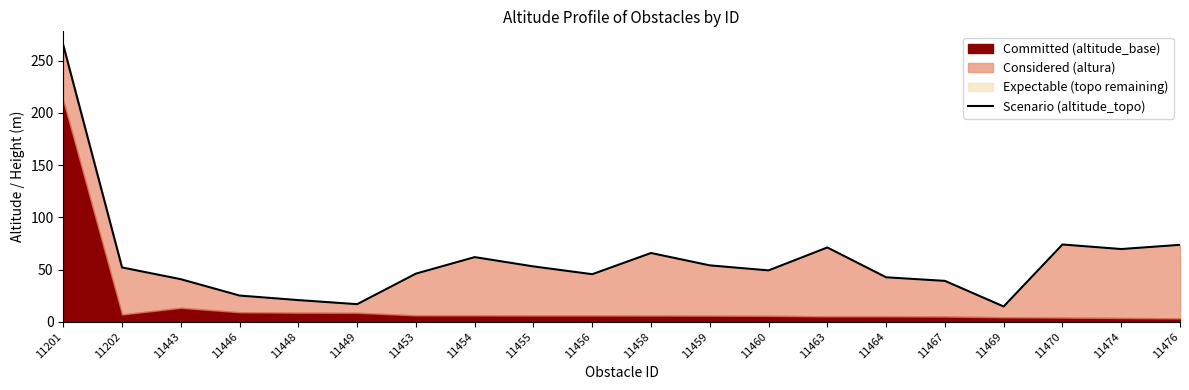

What is the difference between the second highest and minimum values?

59.4